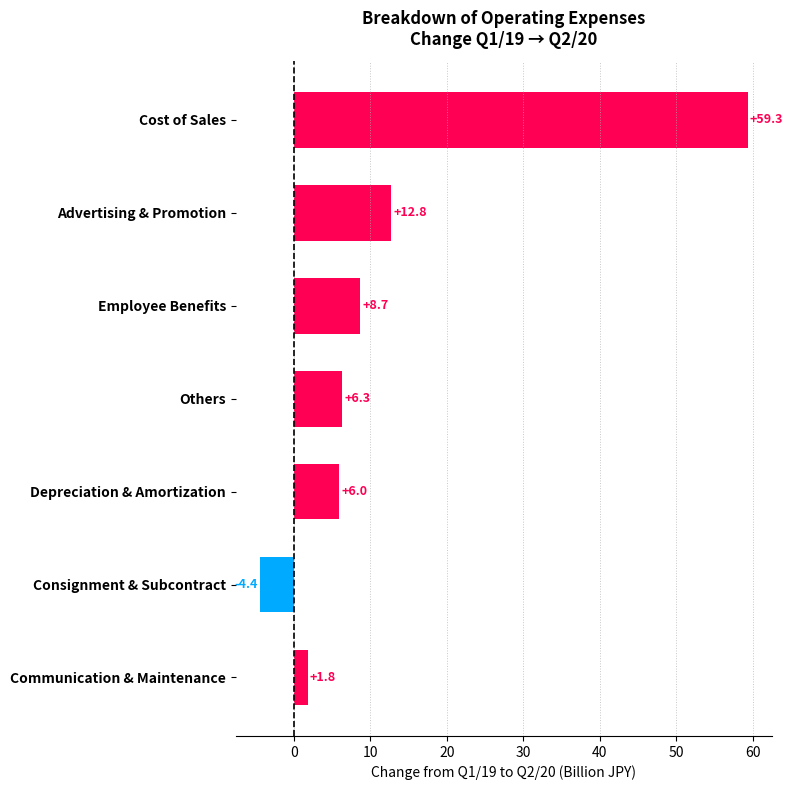

What is the sum of all values?

90.5